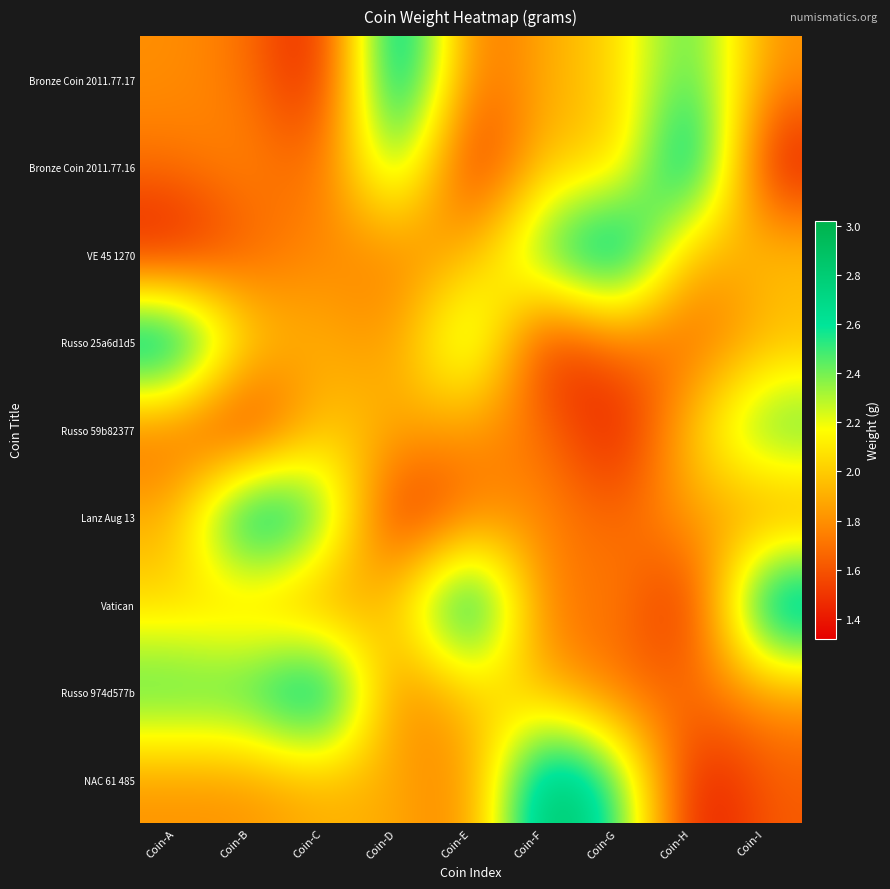

Rank the series at Coin-F from highest to lowest value.

NAC 61 485, VE 45 1270, Bronze Coin 2011.77.16, Bronze Coin 2011.77.17, Russo 974d577b, Lanz Aug 13, Russo 59b82377, Vatican, Russo 25a6d1d5